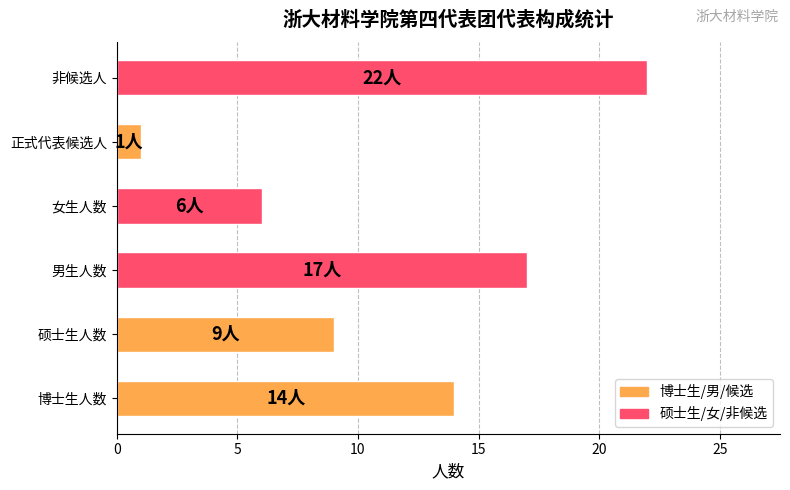

Which has a higher value, 博士生人数 or 女生人数?

博士生人数